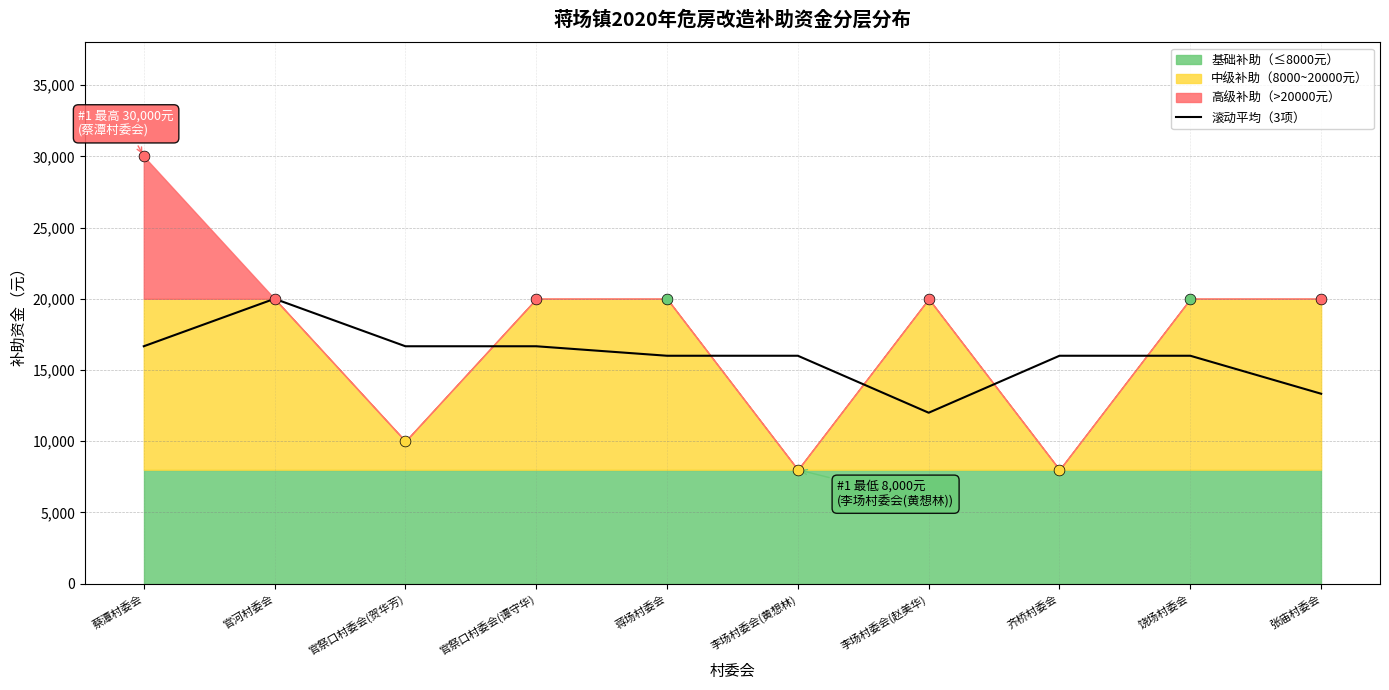

True or false: 滚动平均（3项） has a value of 7727.1 at 官祭口村委会(贺华芳).

False